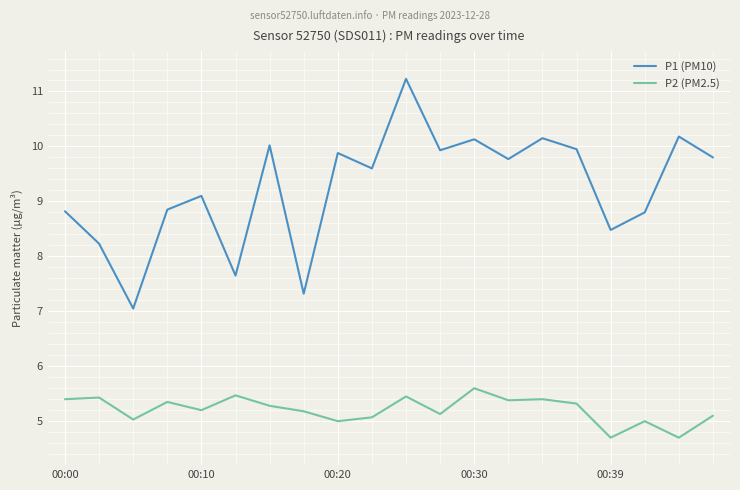

True or false: P1 (PM10) and P2 (PM2.5) cross at least once.

False